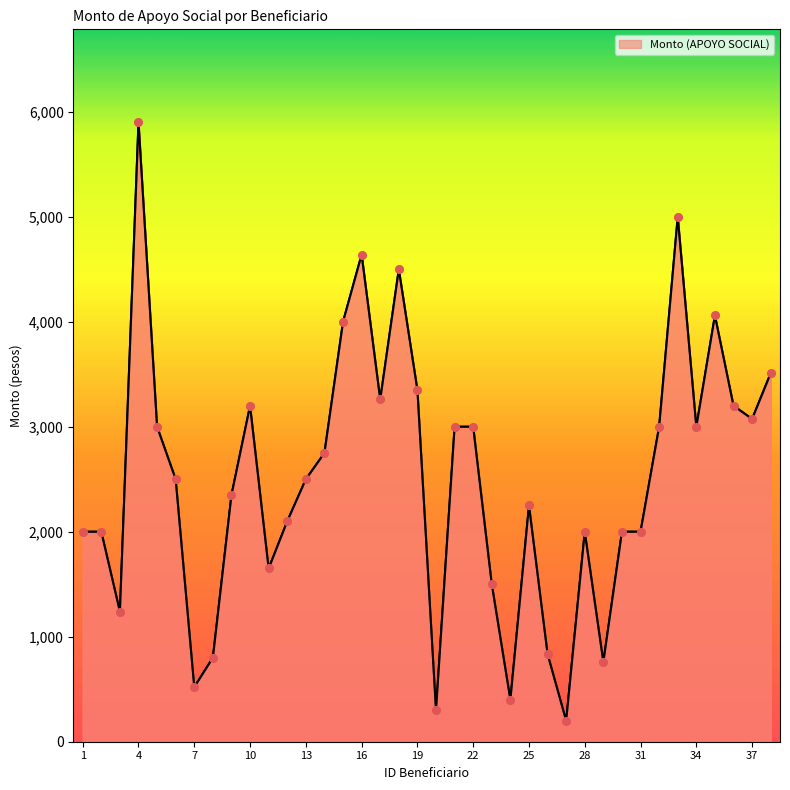

What is the maximum value shown in the chart?

5900